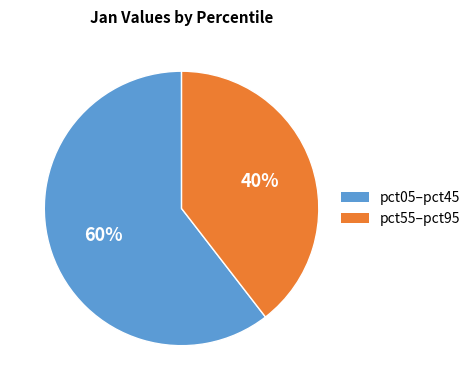

The pct05–pct45 slice represents 60% of the pie. True or false?

True